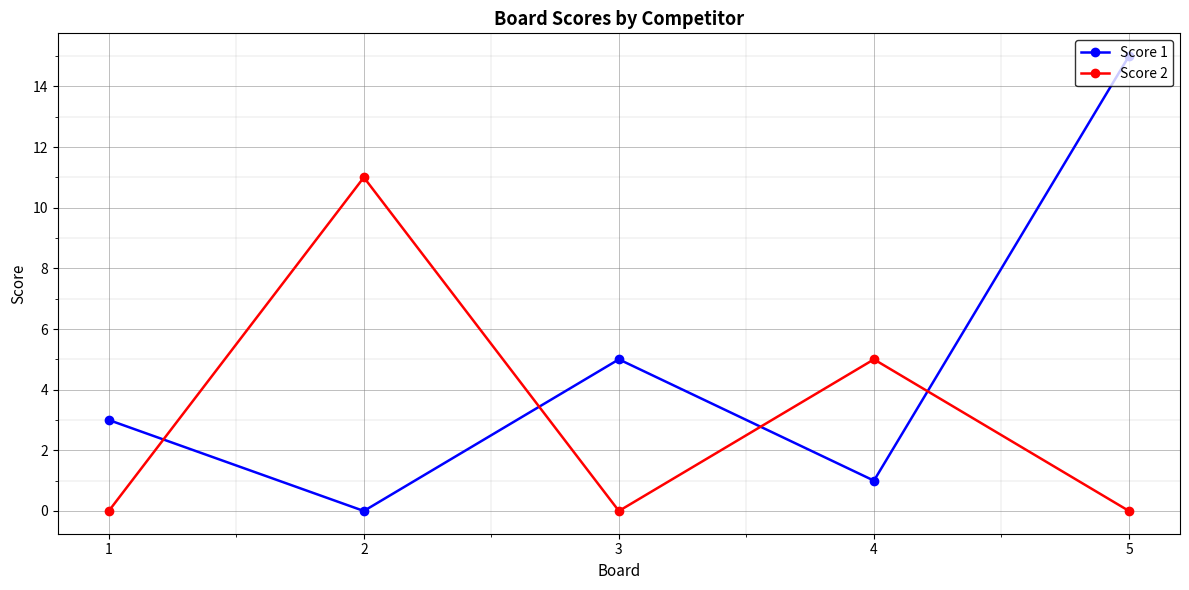

After their last crossing, which series has the higher values: Score 2 or Score 1?

Score 1